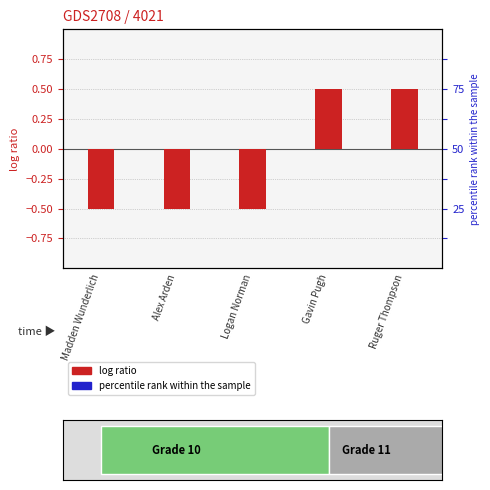

What is the difference between the values at Logan Norman and Gavin Pugh?

1.0